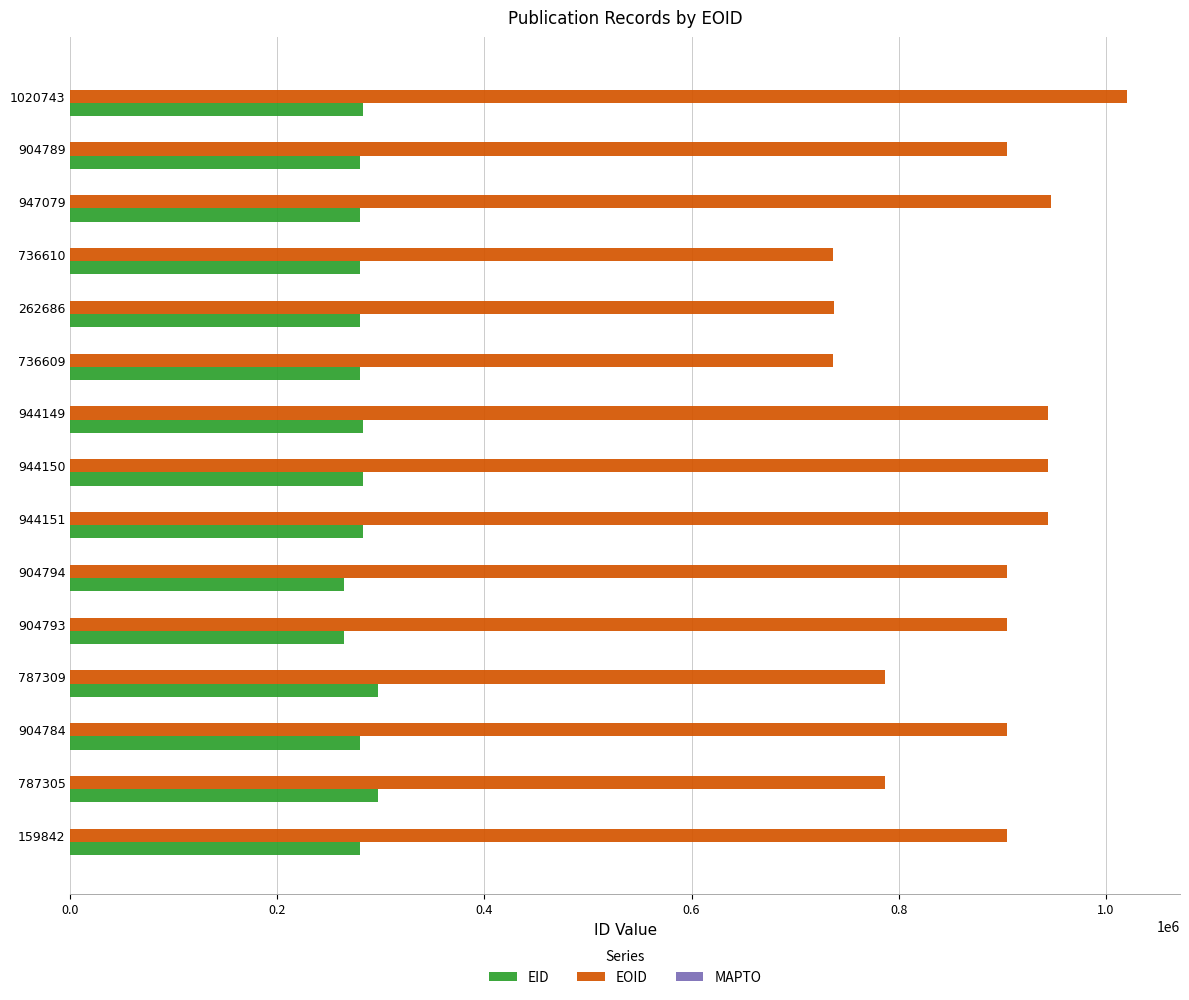

What is the minimum value for EID?

264136